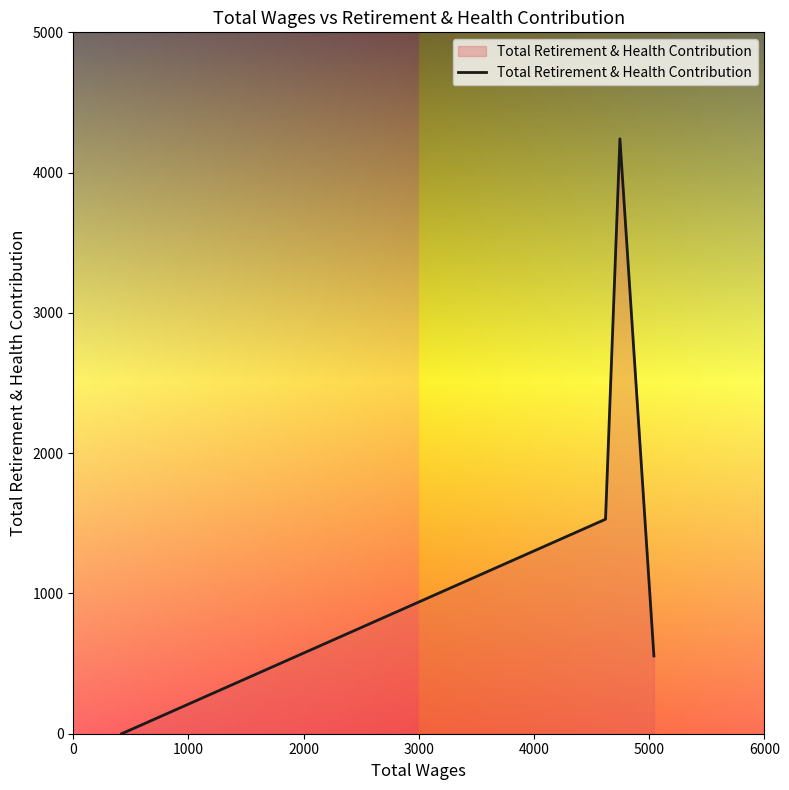

What is the greatest value displayed?

4241.0